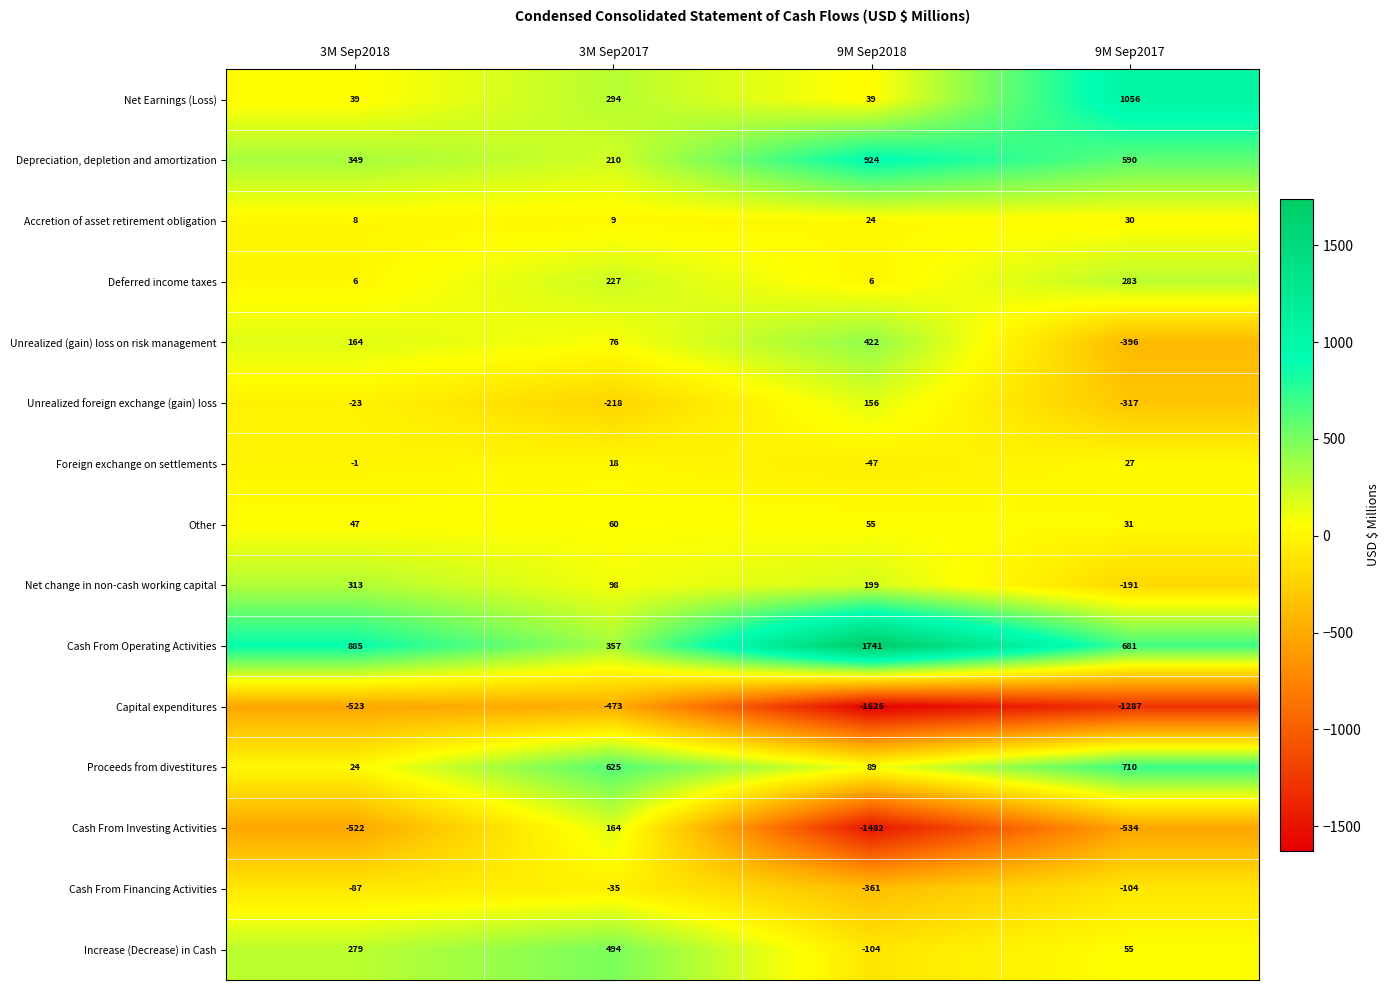

How many data points does each series have?

4